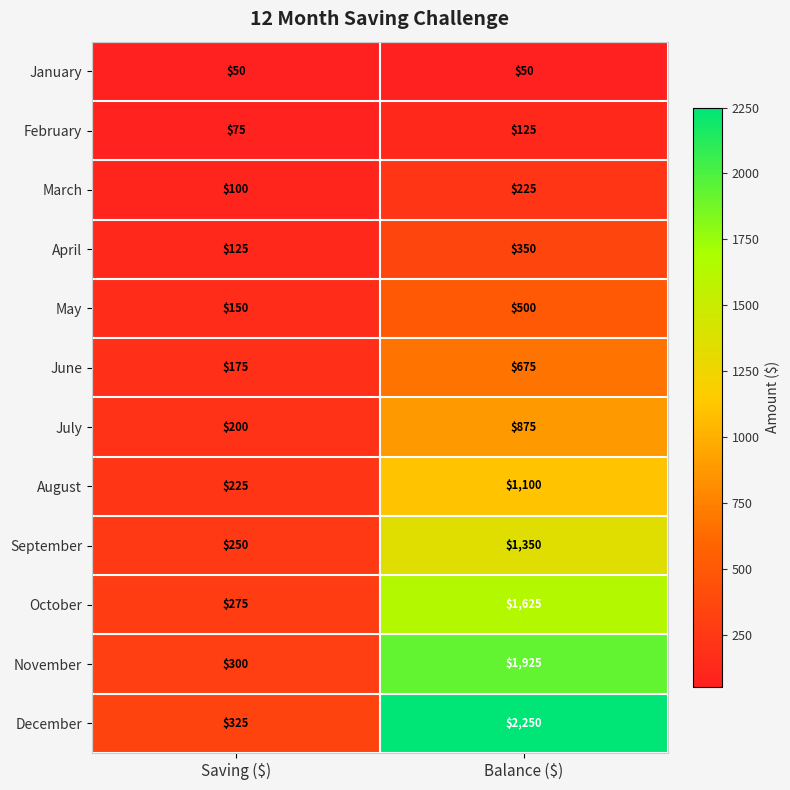

Reading left to right, extract all data points from this chart.

January: 50	50
February: 75	125
March: 100	225
April: 125	350
May: 150	500
June: 175	675
July: 200	875
August: 225	1100
September: 250	1350
October: 275	1625
November: 300	1925
December: 325	2250